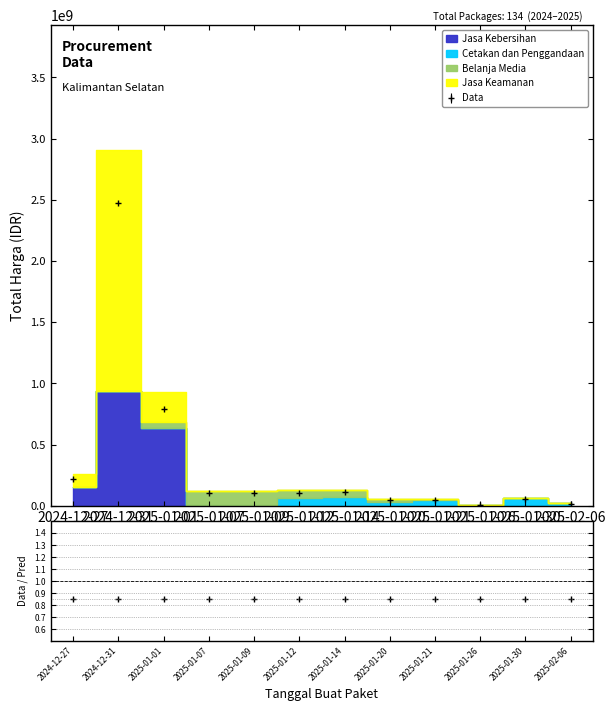

What is the maximum value shown in the chart?

1974000000